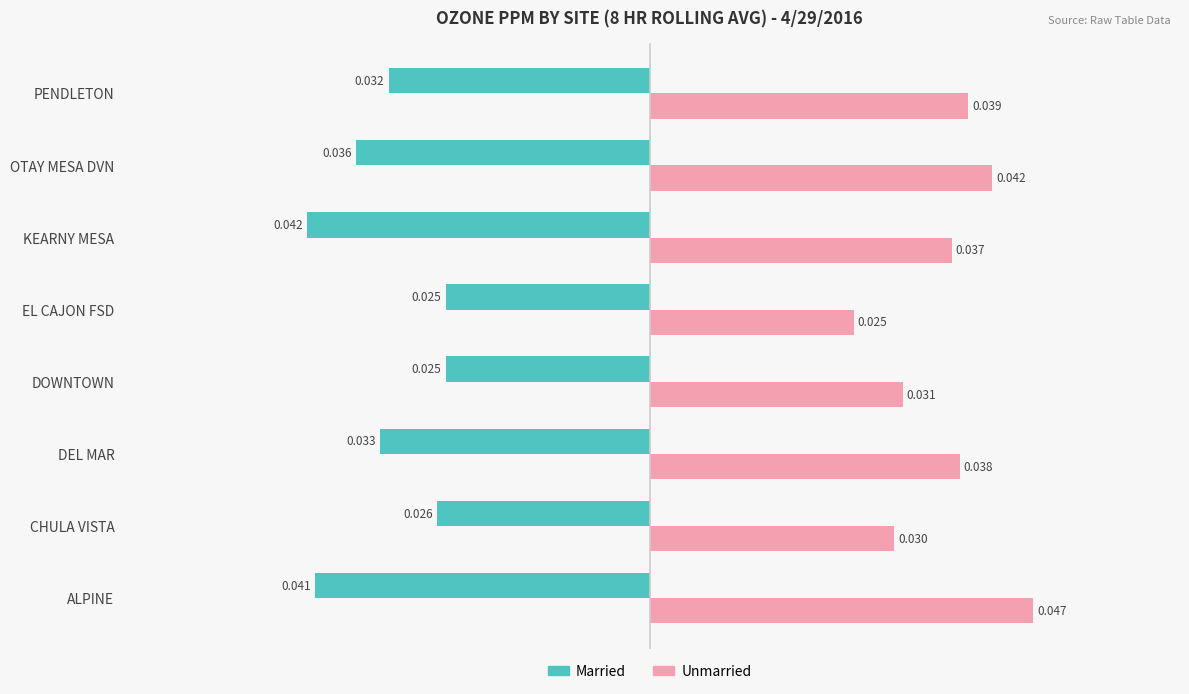

How many Unmarried values are between 0 and 1?

8